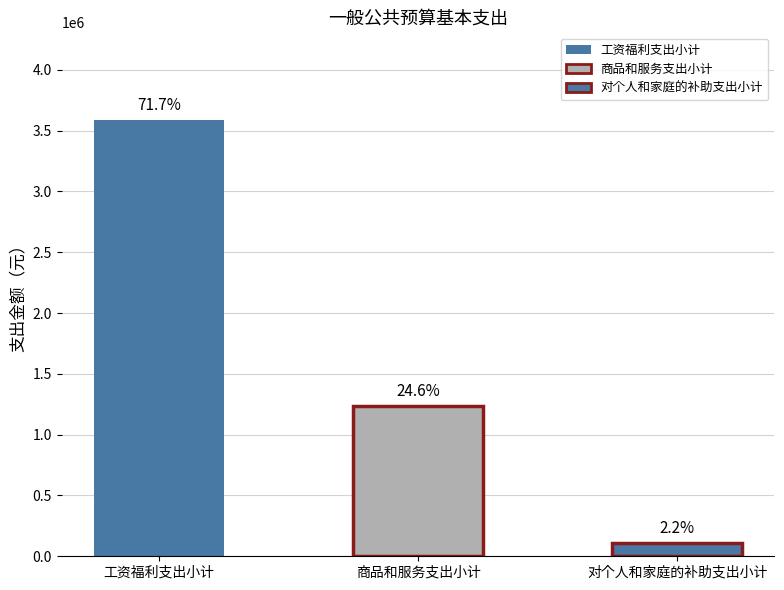

Reading right to left, extract all data points from this chart.

108960	1234317	3590802